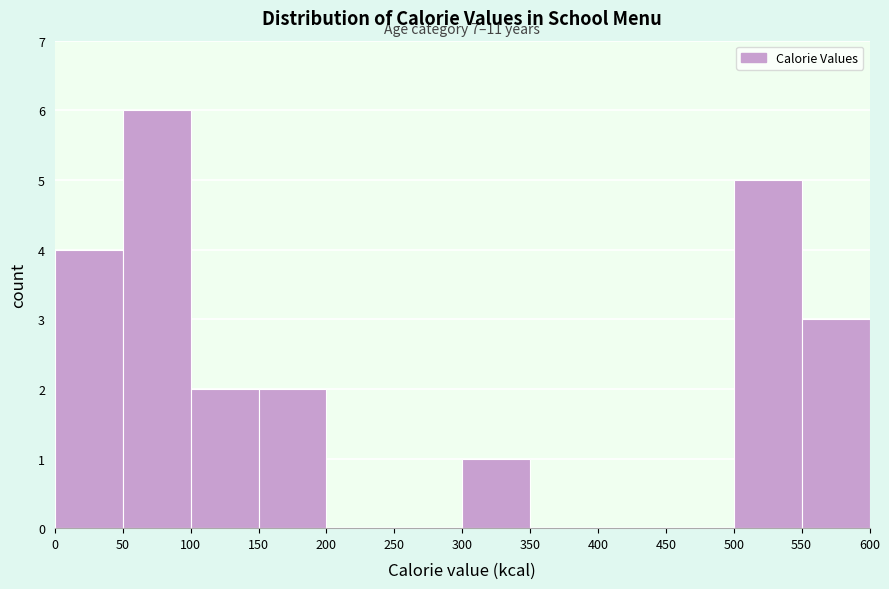

Which range on the x-axis has the tallest bar?

50 to 100